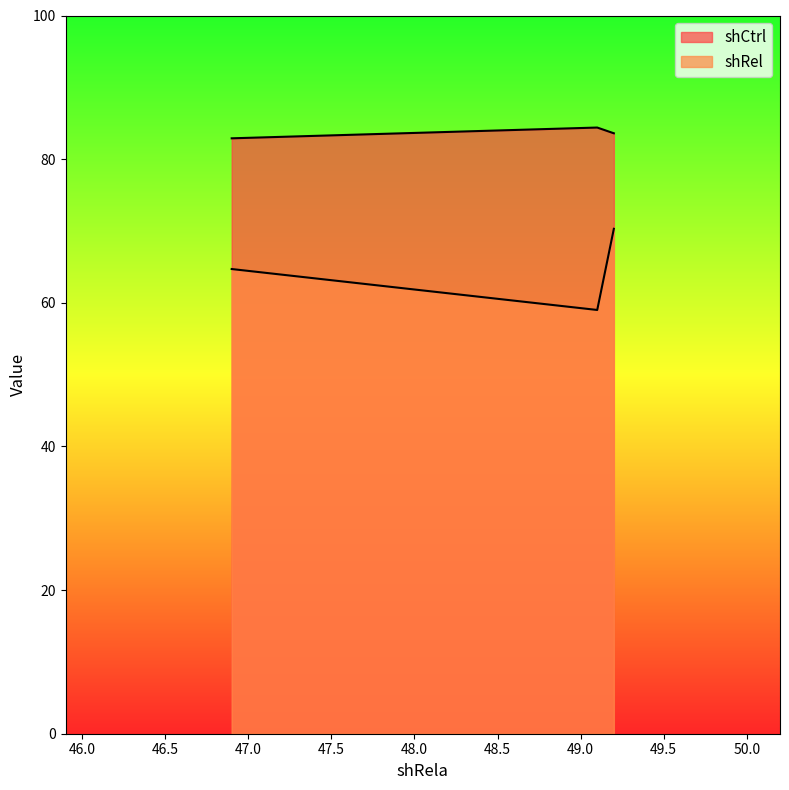

What is the maximum value for shRel?

70.3